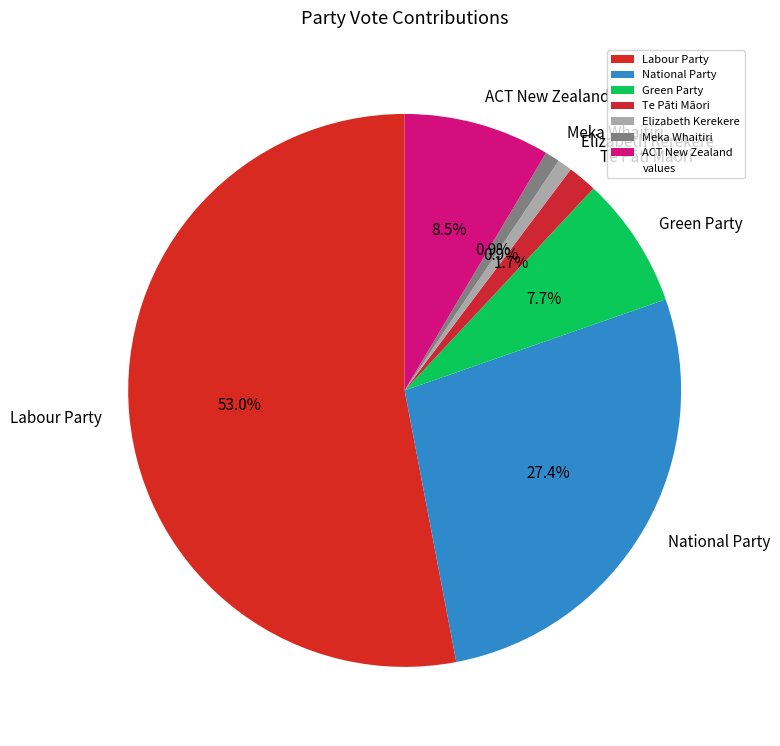

How many slices are in this pie chart?

7